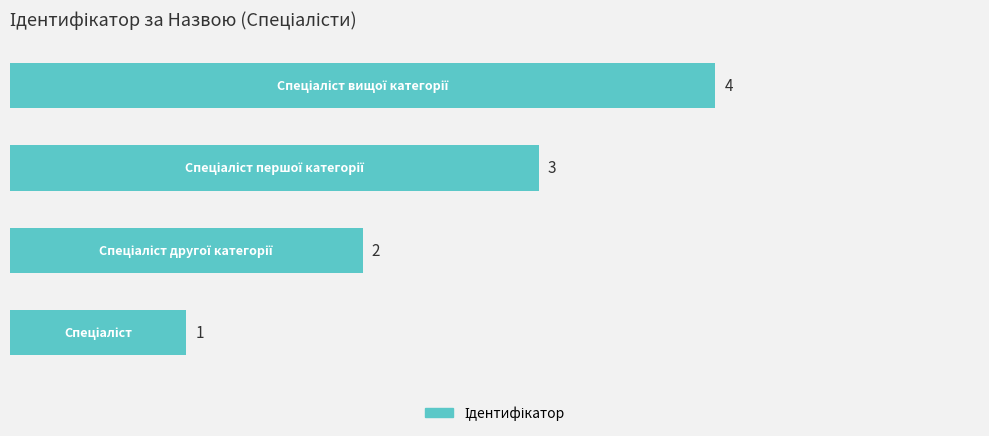

What is the sum of all values?

10